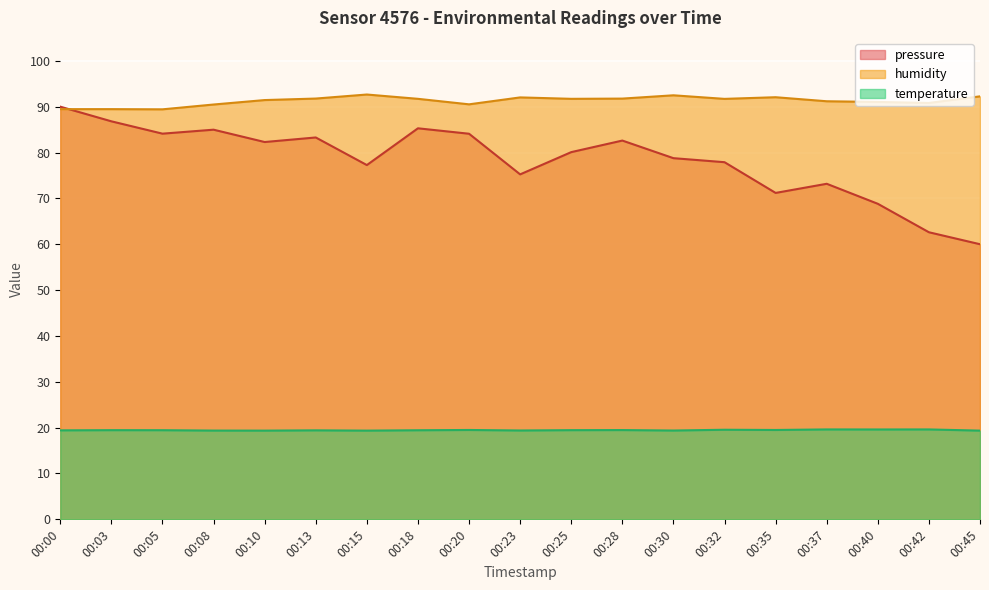

What is the maximum value shown in the chart?

92.7